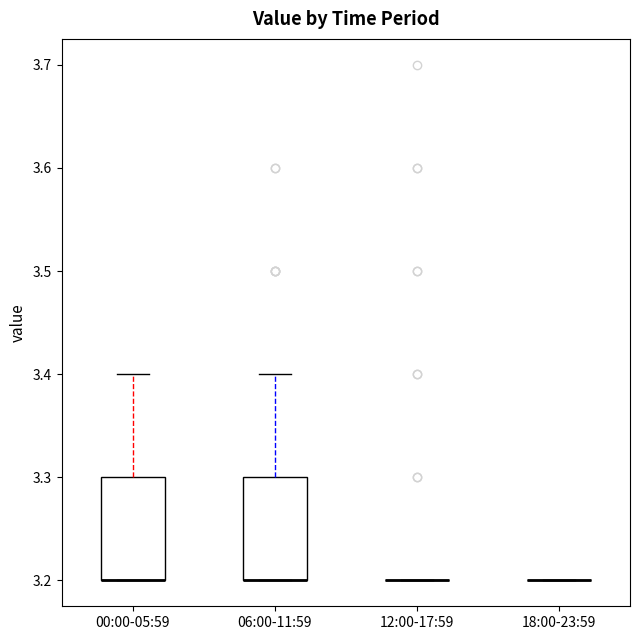

Reading left to right, read every box against the y-axis: the position of its median line, the range the box covers, and the ends of its whiskers. The values are not printed on the chart, so give them approximately, as read against the axis.

00:00-05:59: median 3.2 (drawn on the box's lower edge), box 3.2 to 3.3, whiskers 3.2 to 3.4
06:00-11:59: median 3.2 (drawn on the box's lower edge), box 3.2 to 3.3, whiskers 3.2 to 3.4
12:00-17:59: box collapsed to a line at 3.2, whiskers 3.2 to 3.2
18:00-23:59: box collapsed to a line at 3.2, whiskers 3.2 to 3.2